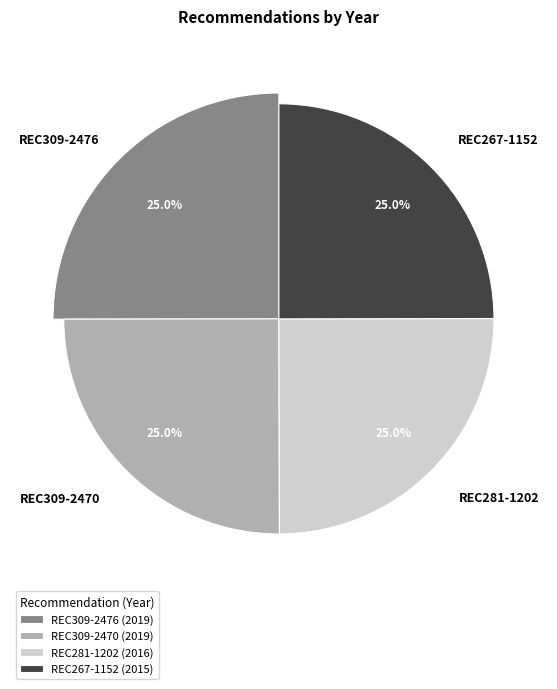

Does REC309-2470 represent more than half of the total?

No